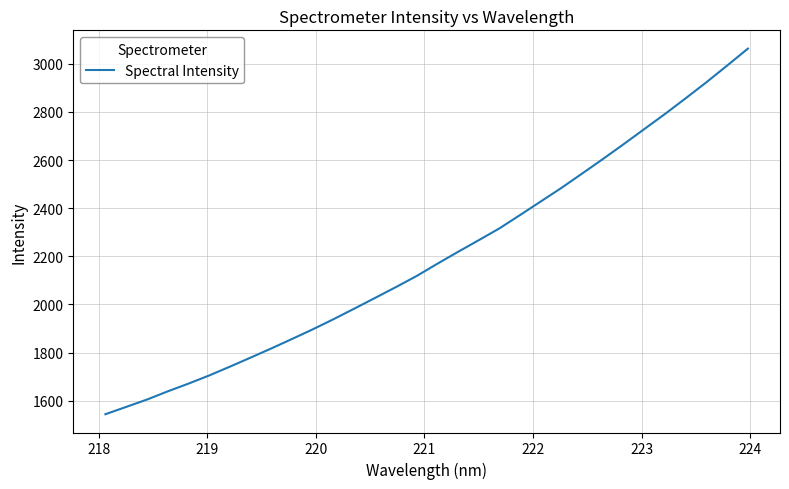

What is the greatest value displayed?

3062.8